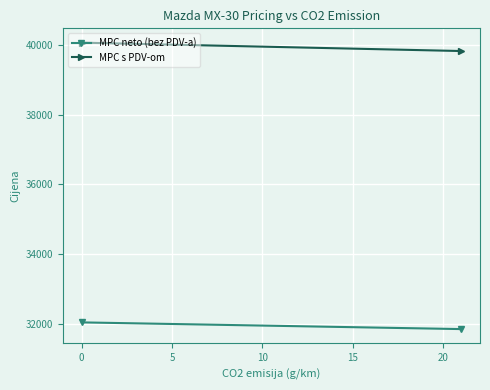

Reading left to right, what are all the values shown in this chart?

MPC neto (bez PDV-a): 32046.8	31854.9
MPC s PDV-om: 40058.5	39818.6